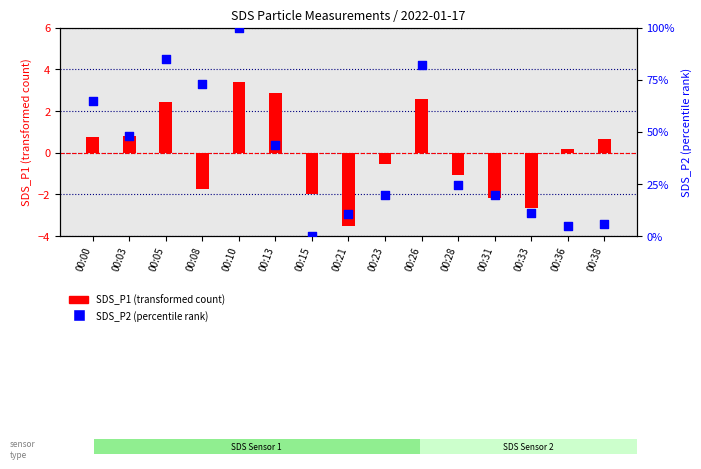

At how many categories does at least one series exceed 80?

3